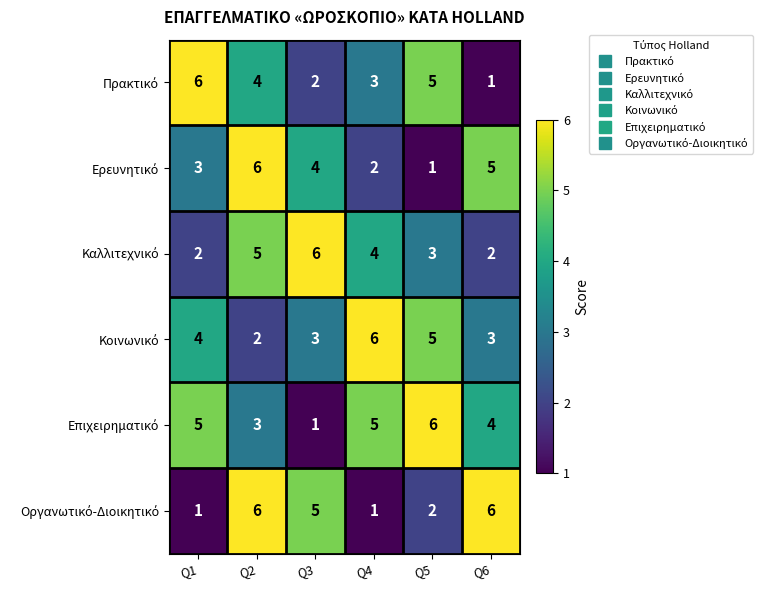

What is the difference between the highest and lowest values at Q2?

4